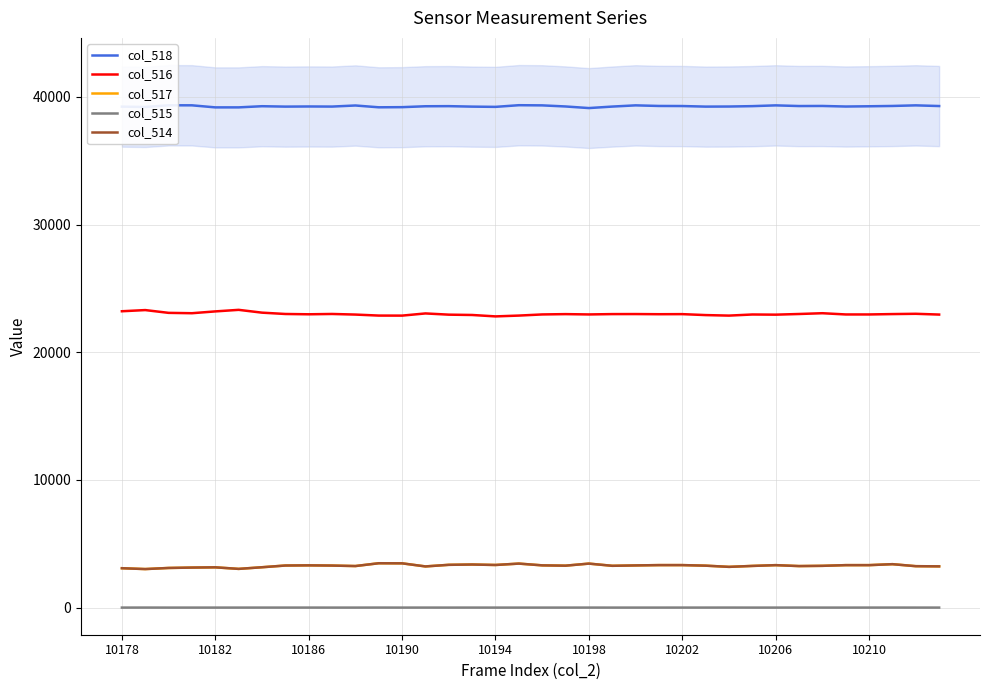

True or false: col_514 and col_516 cross at least once.

False